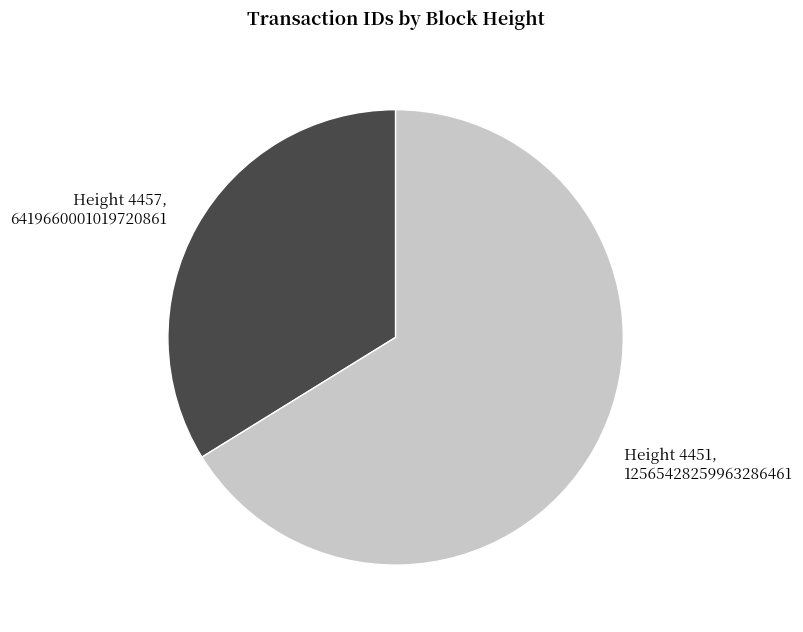

Which category accounts for the majority?

Height 4451